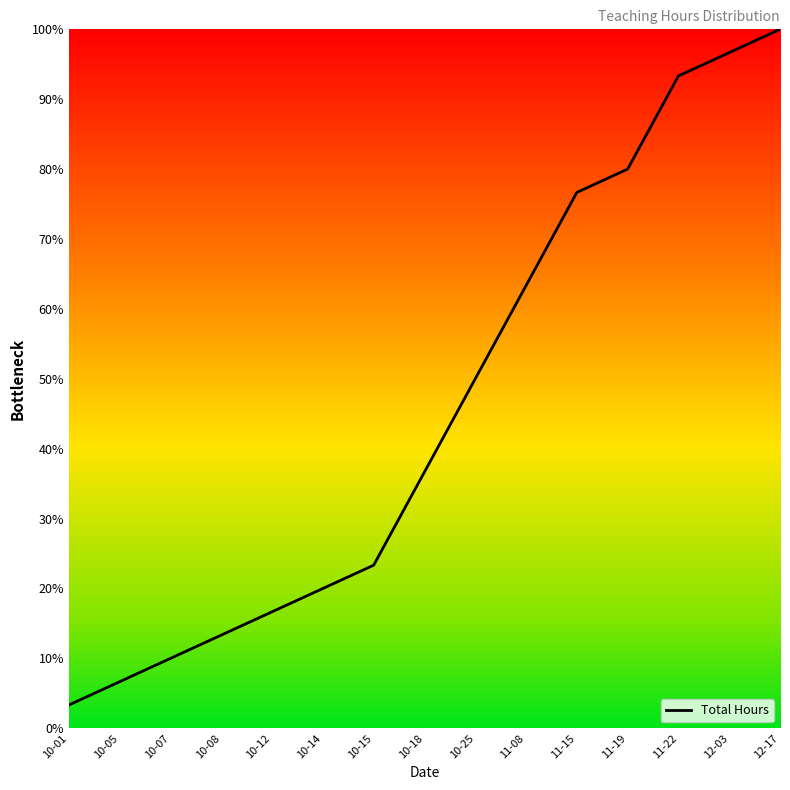

Reading right to left, what are all the values shown in this chart?

12-17=100.0	12-03=96.7	11-22=93.3	11-19=80.0	11-15=76.7	11-08=63.3	10-25=50.0	10-18=36.7	10-15=23.3	10-14=20.0	10-12=16.7	10-08=13.3	10-07=10.0	10-05=6.7	10-01=3.3